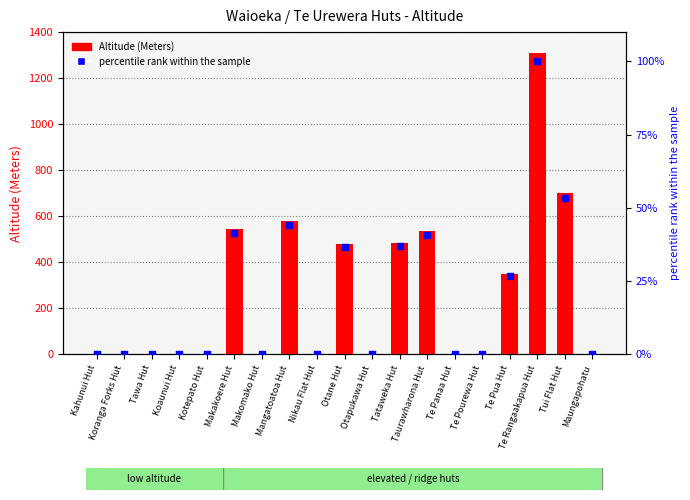

Which series has the largest total across all categories?

Altitude (Meters)